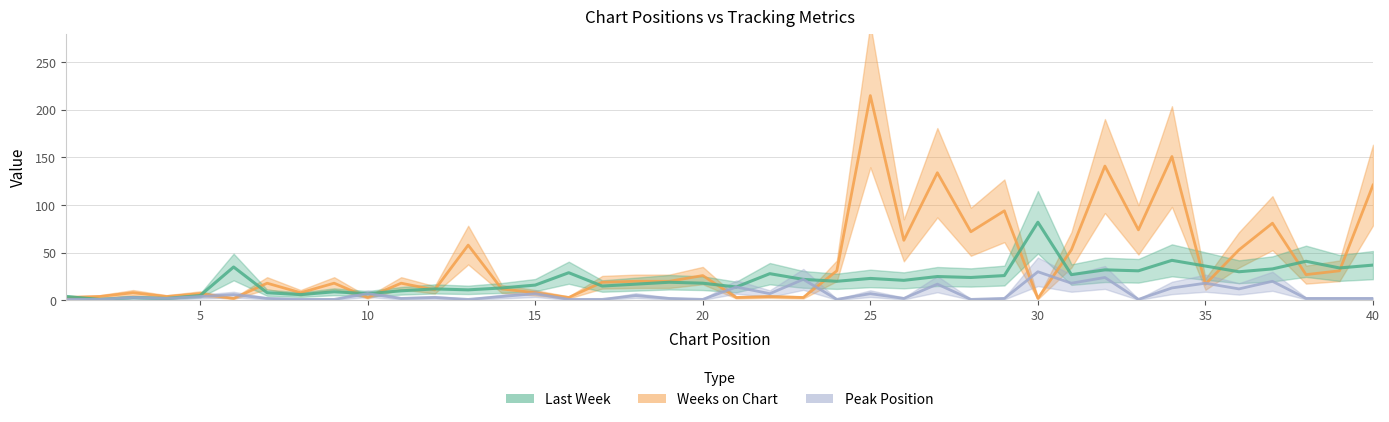

How many lines are shown in the chart?

3